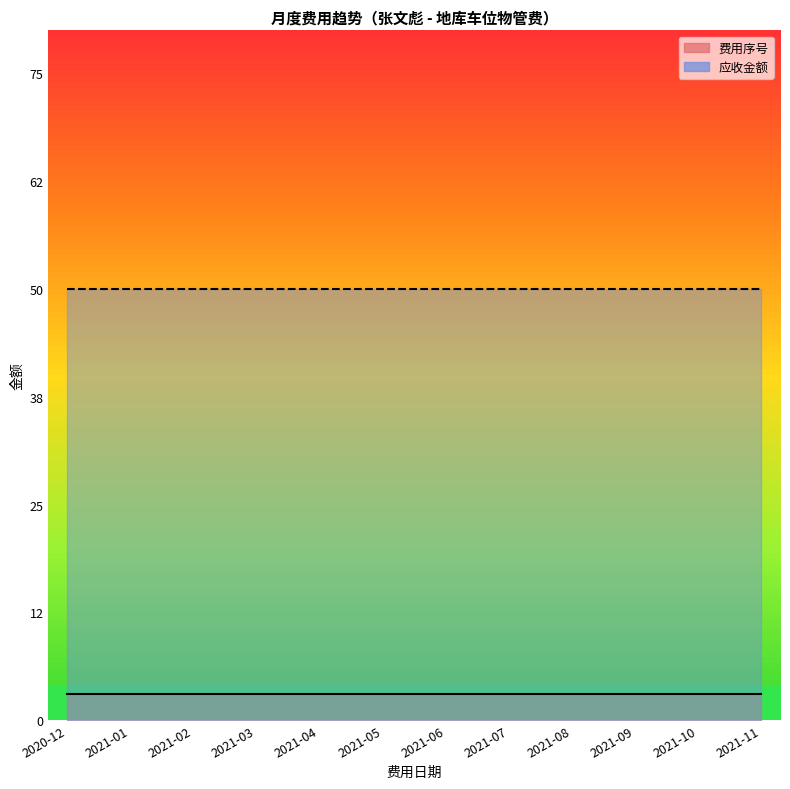

Which series has the largest total across all categories?

应收金额